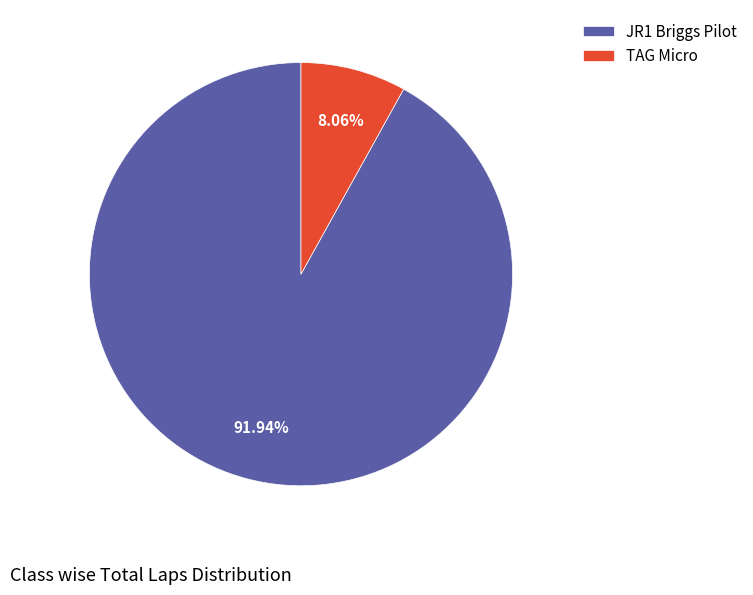

Which has a higher value, JR1 Briggs Pilot or TAG Micro?

JR1 Briggs Pilot